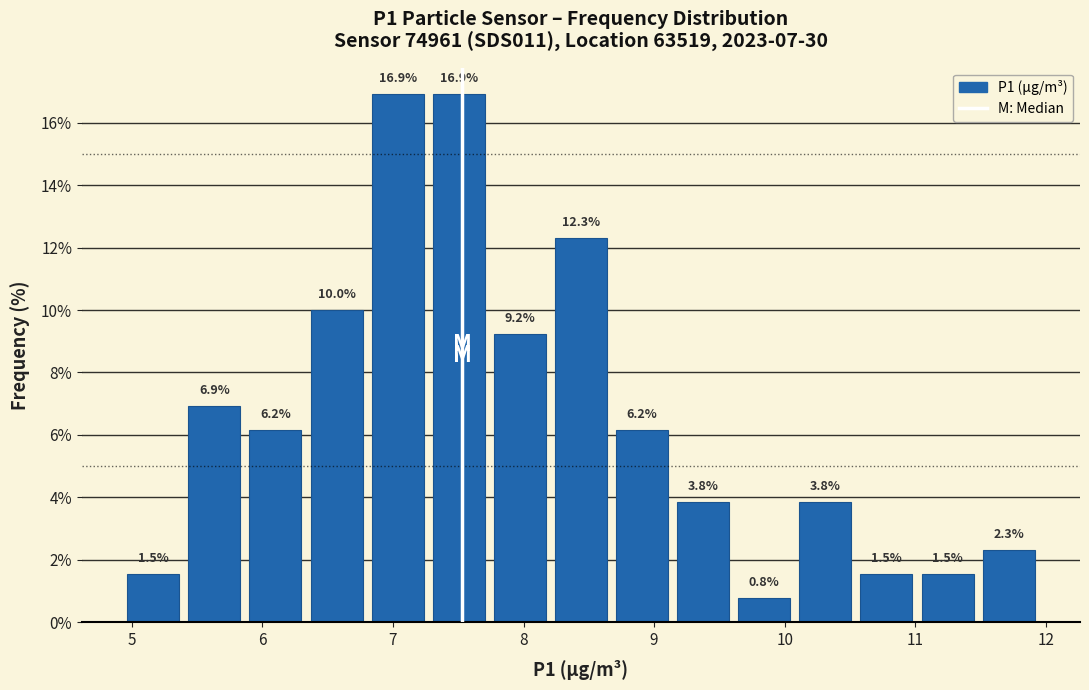

Reading left to right, transcribe this chart: for each bar, give the range it covers on the x-axis and its height. The bar edges are not printed on the chart, so give them approximately, as read against the axis.

4.9 to 5.4: 1.5
5.4 to 5.9: 6.9
5.9 to 6.3: 6.2
6.3 to 6.8: 10.0
6.8 to 7.3: 16.9
7.3 to 7.7: 16.9
7.7 to 8.2: 9.2
8.2 to 8.7: 12.3
8.7 to 9.1: 6.2
9.1 to 9.6: 3.8
9.6 to 10.1: 0.8
10.1 to 10.5: 3.8
10.5 to 11.0: 1.5
11.0 to 11.5: 1.5
11.5 to 12.0: 2.3